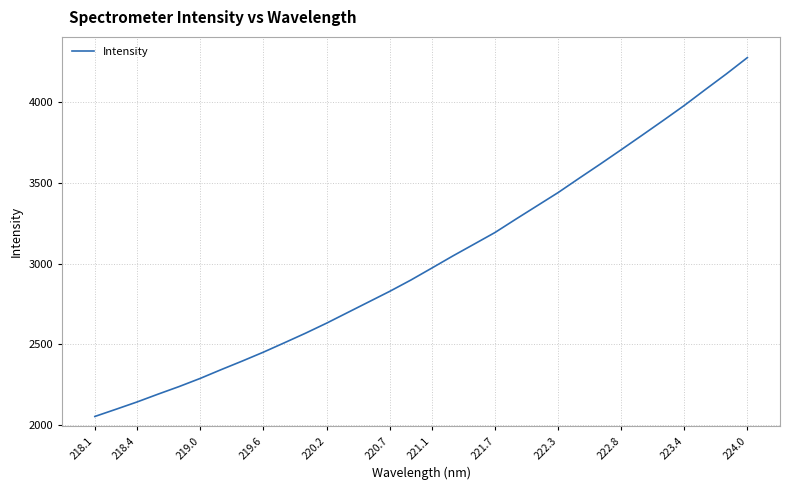

What is the difference between the second highest and second lowest values?

2075.0